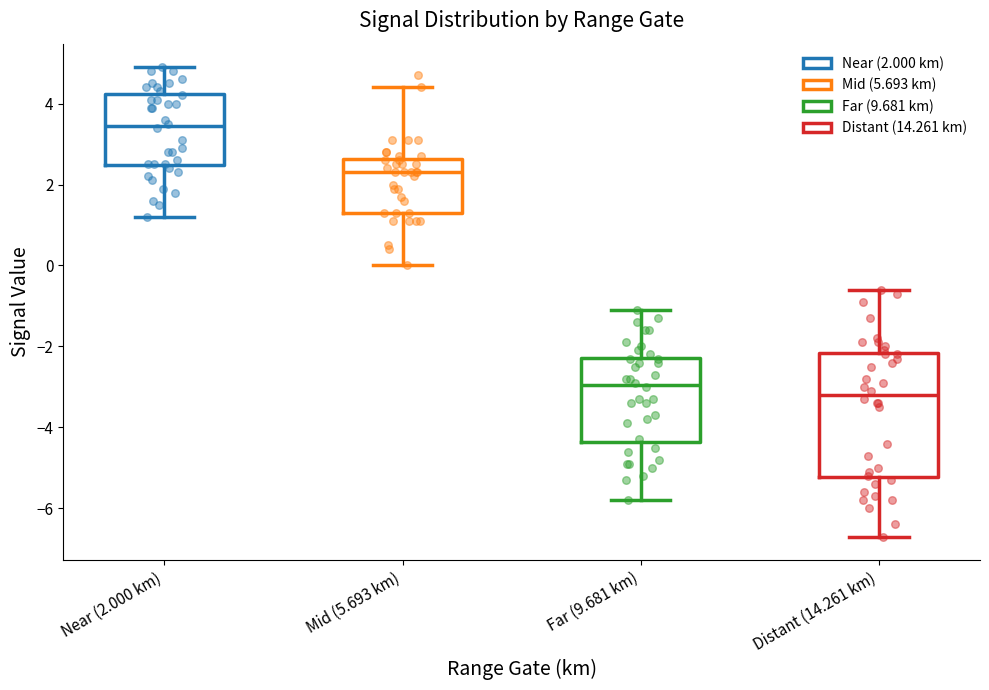

Where does the lower whisker of the box for Distant (14.261 km) end on the y-axis? The values are not printed on the chart, so give them approximately, as read against the axis.

-6.6